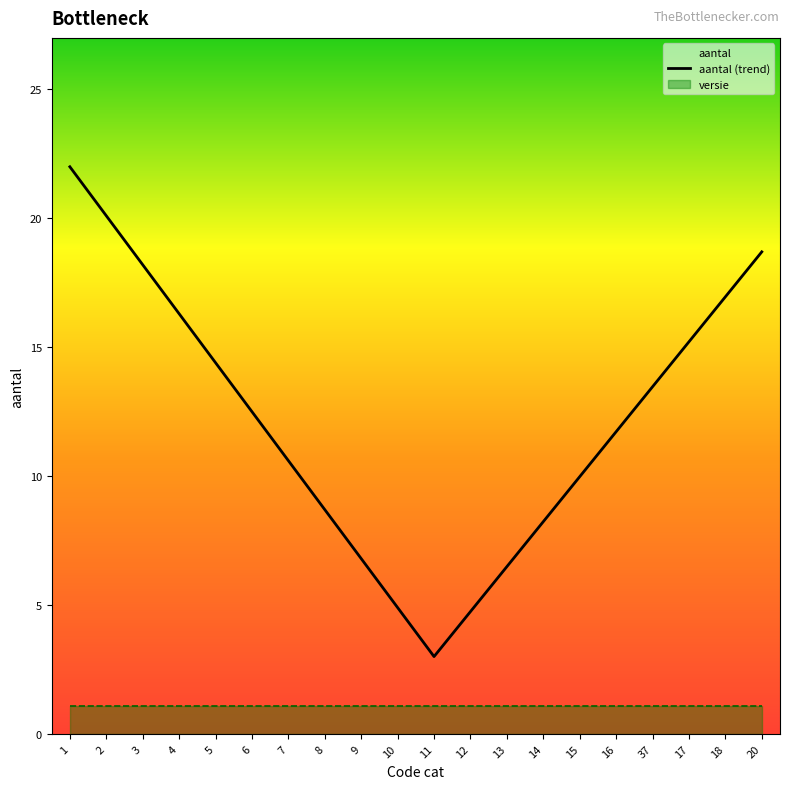

Approximately how many times larger is the value at 20 compared to 16?

1.6